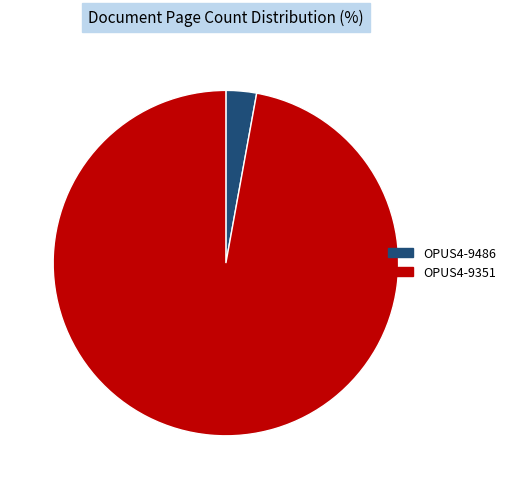

Which slice is the smallest?

OPUS4-9486